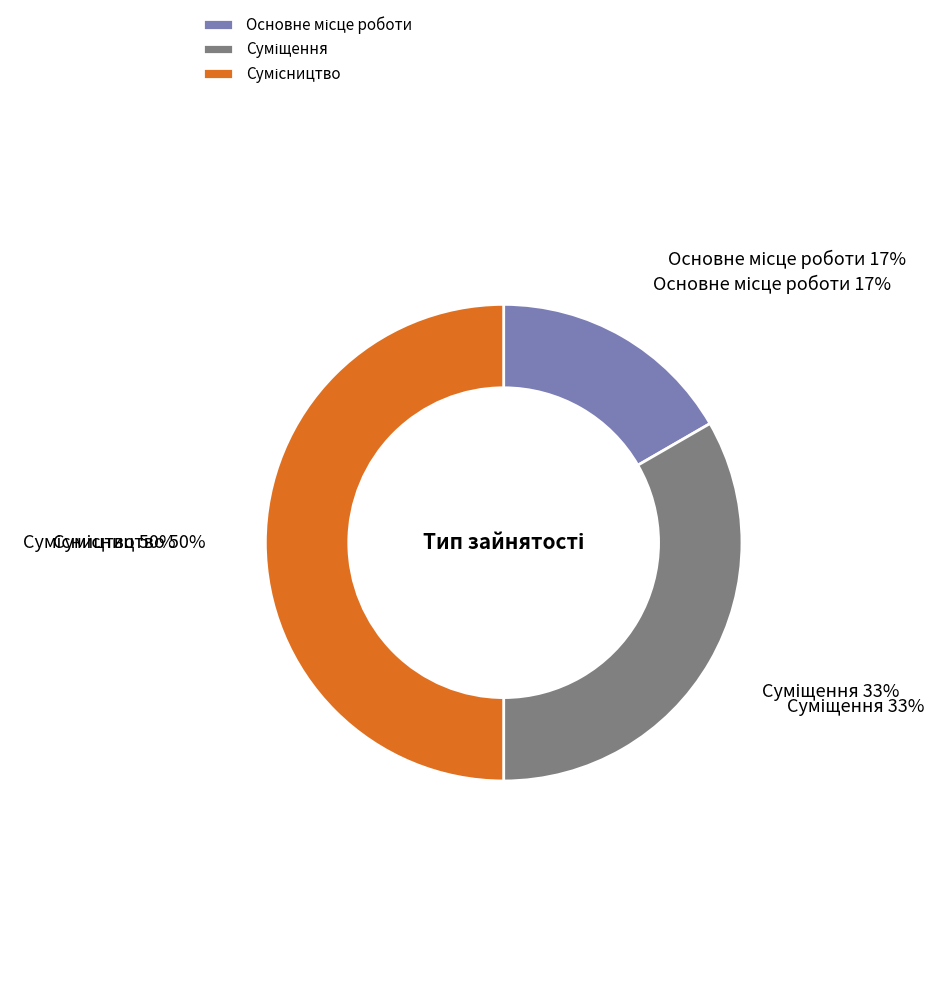

Which slice is the smallest?

Основне місце роботи